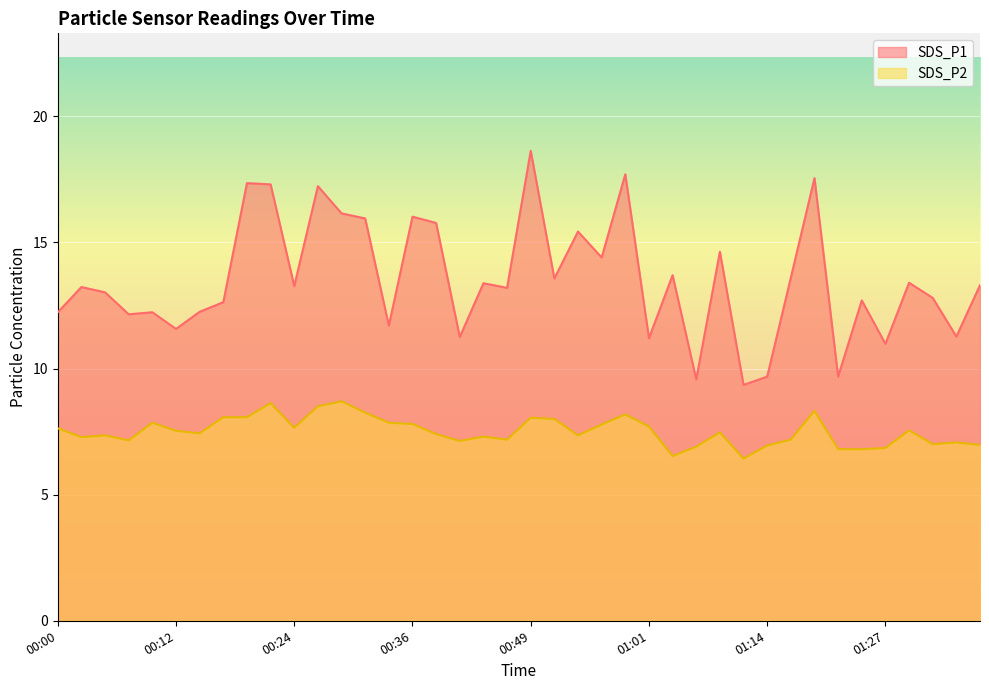

Where is SDS_P1 nearest to the value 13?

00:04